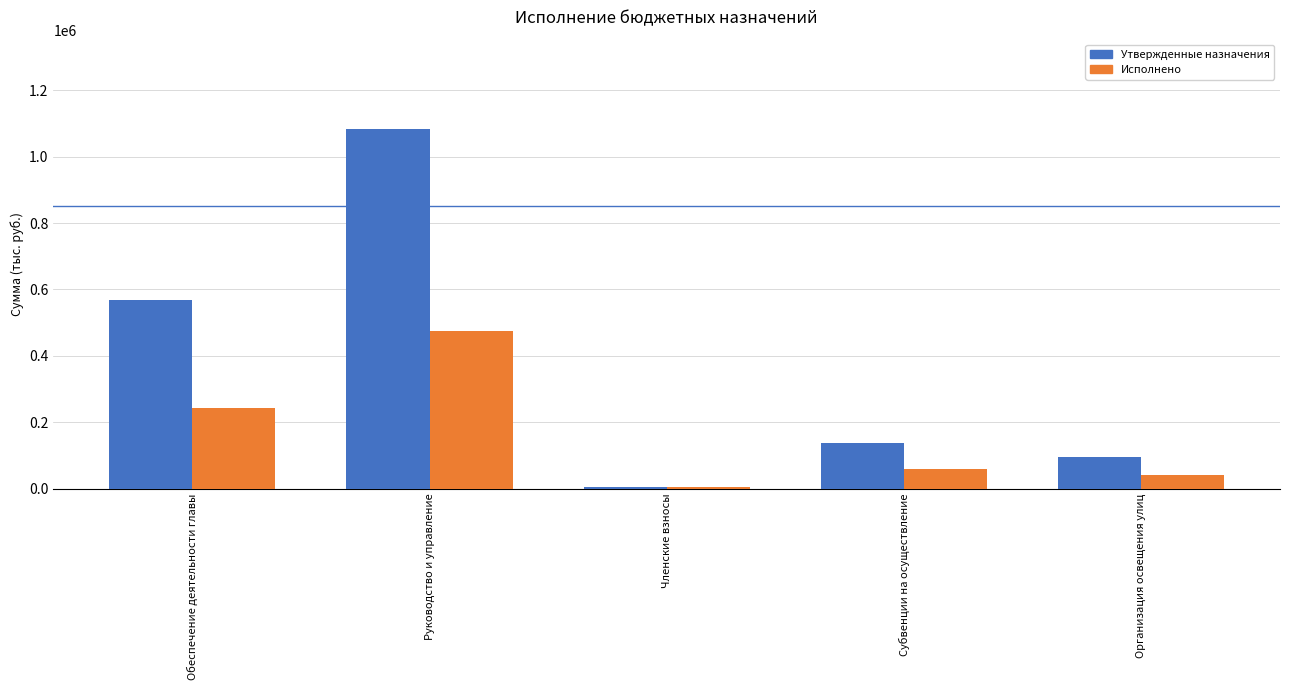

Rank the categories by Исполнено value from highest to lowest.

Руководство и управление, Обеспечение деятельности главы, Субвенции на осуществление, Организация освещения улиц, Членские взносы